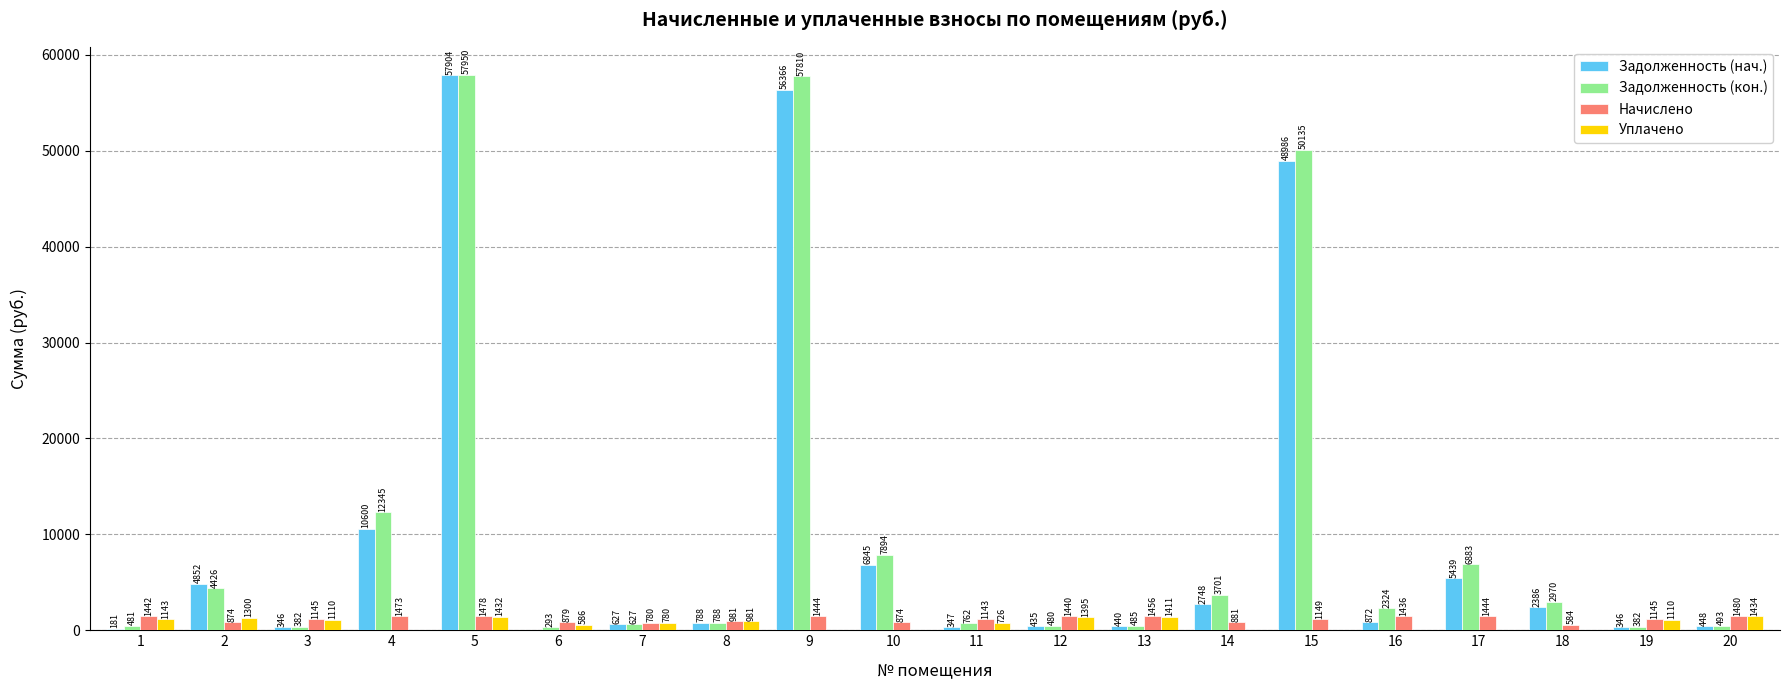

At which category is the sum across all series the highest?

5